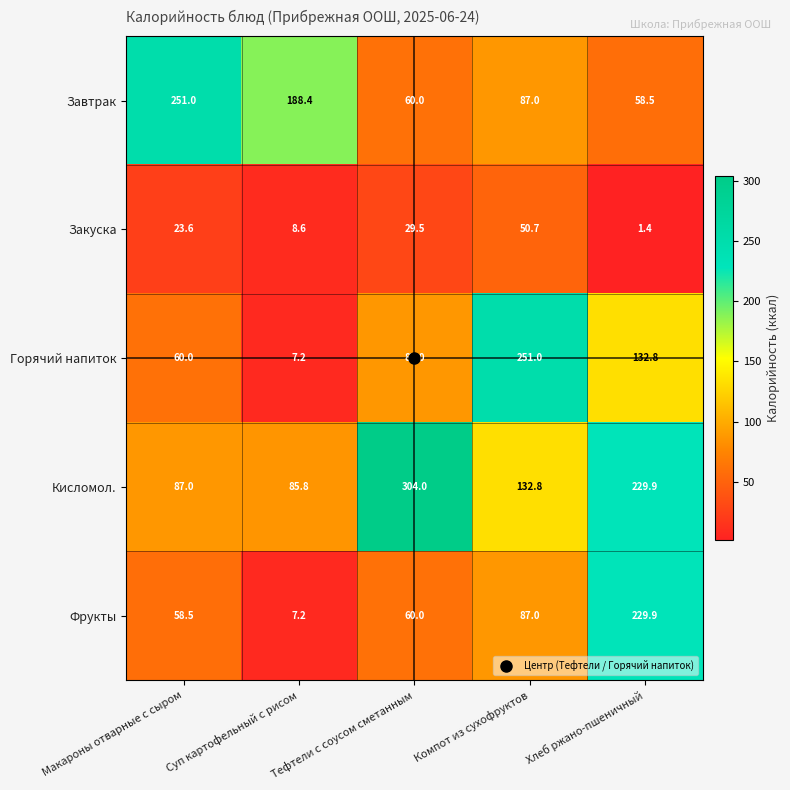

At how many categories does at least one series exceed 38?

5